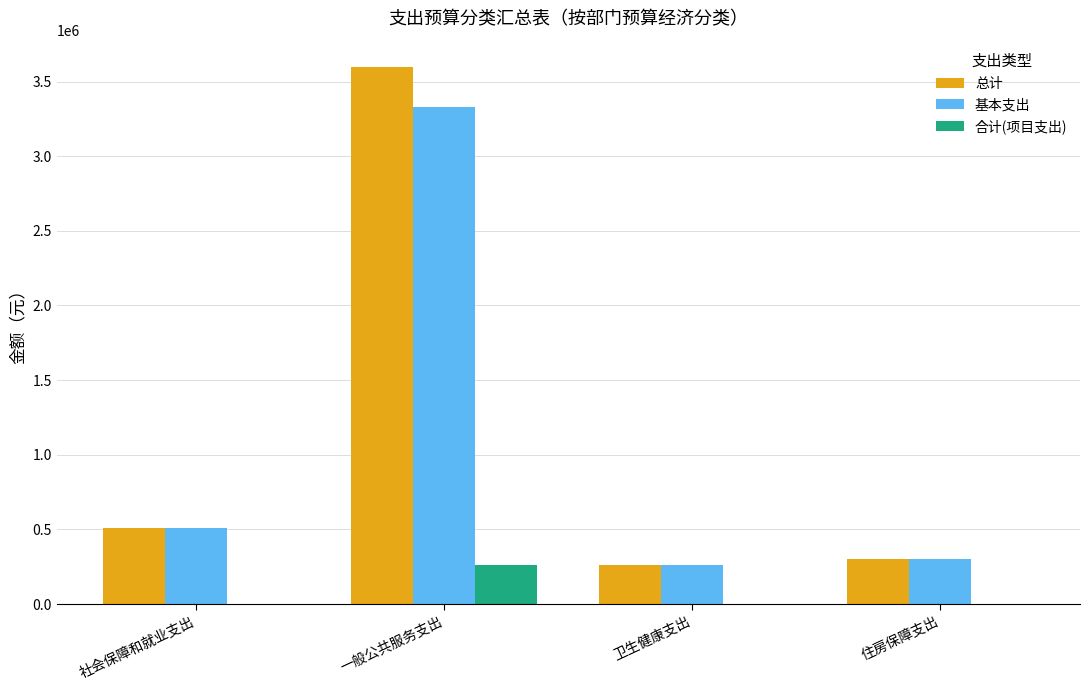

What is the maximum value for 总计?

3593943.3